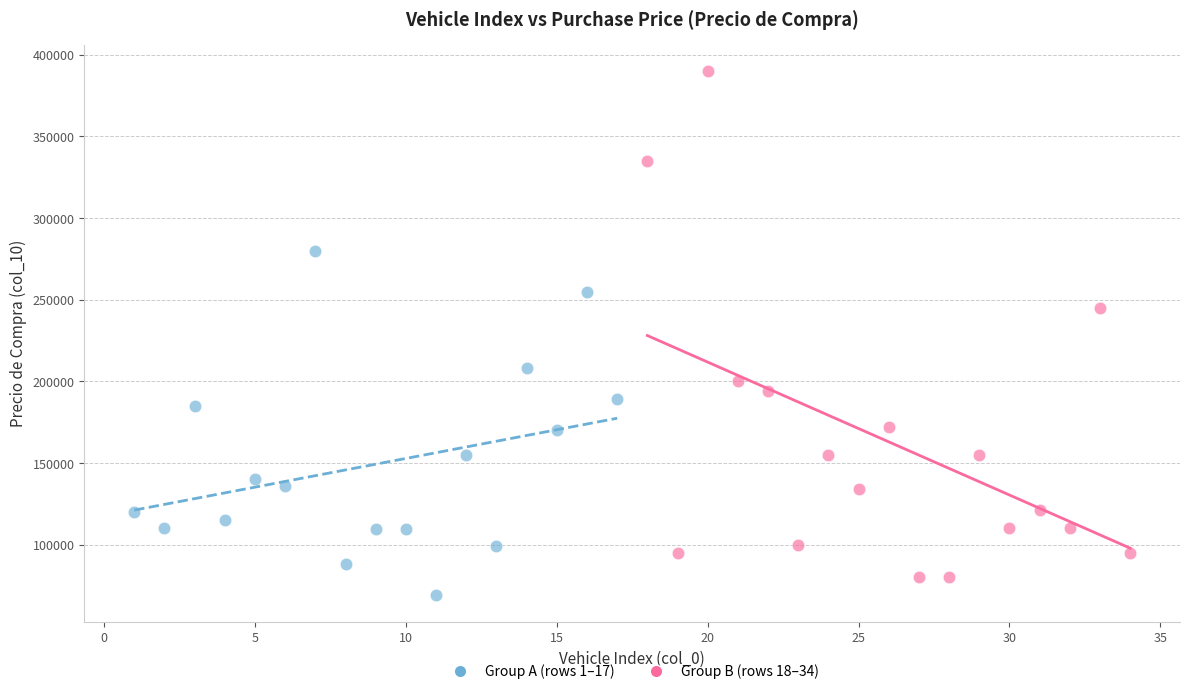

Which series contains the highest Y value?

Group B (rows 18–34)